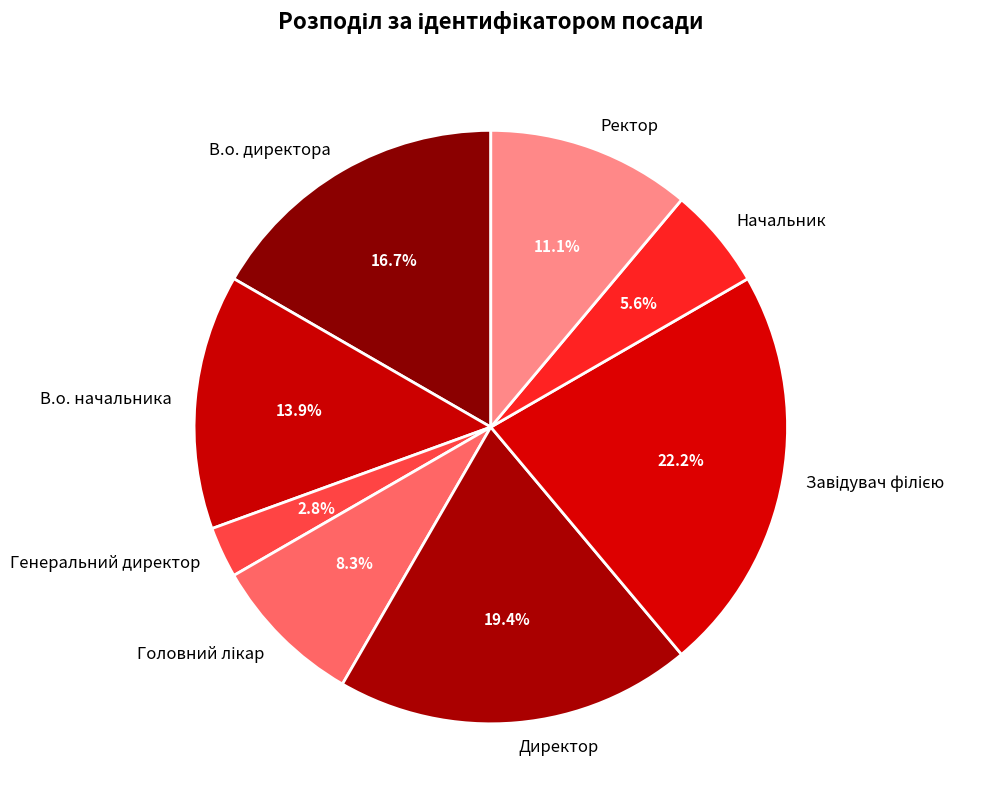

What is the ratio of the value at Ректор to the value at Директор?

0.6